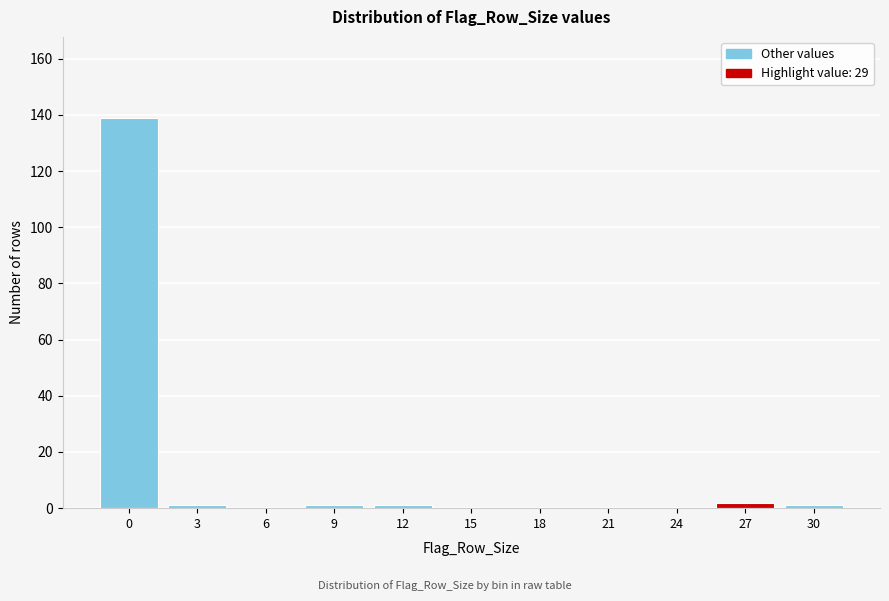

Reading left to right, transcribe all the data shown in this chart.

0=139	3=1	6=0	9=1	12=1	15=0	18=0	21=0	24=0	27=2	30=1